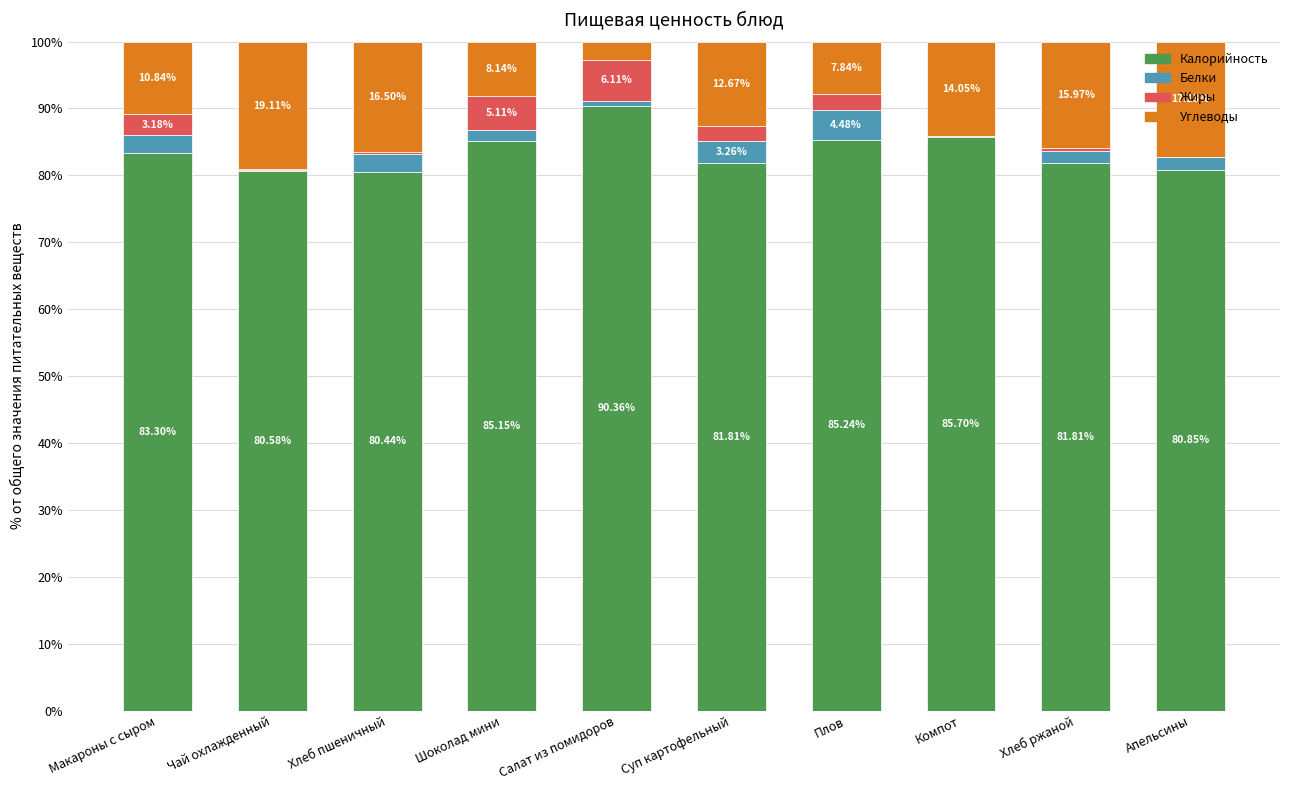

The Калорийность series shows 55.5 at Компот. True or false?

False